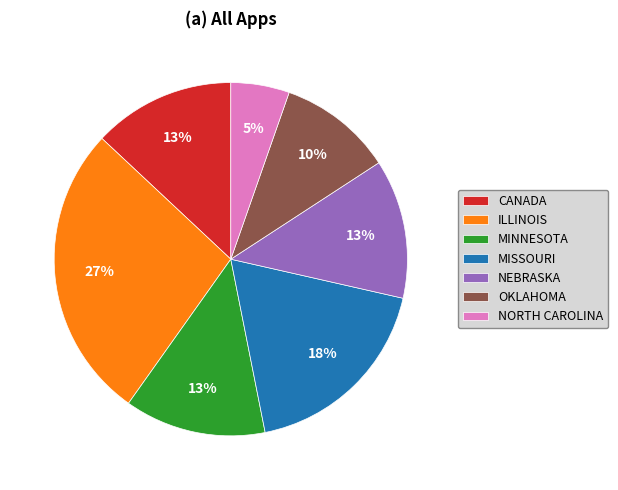

True or false: OKLAHOMA accounts for 10% of the total.

True